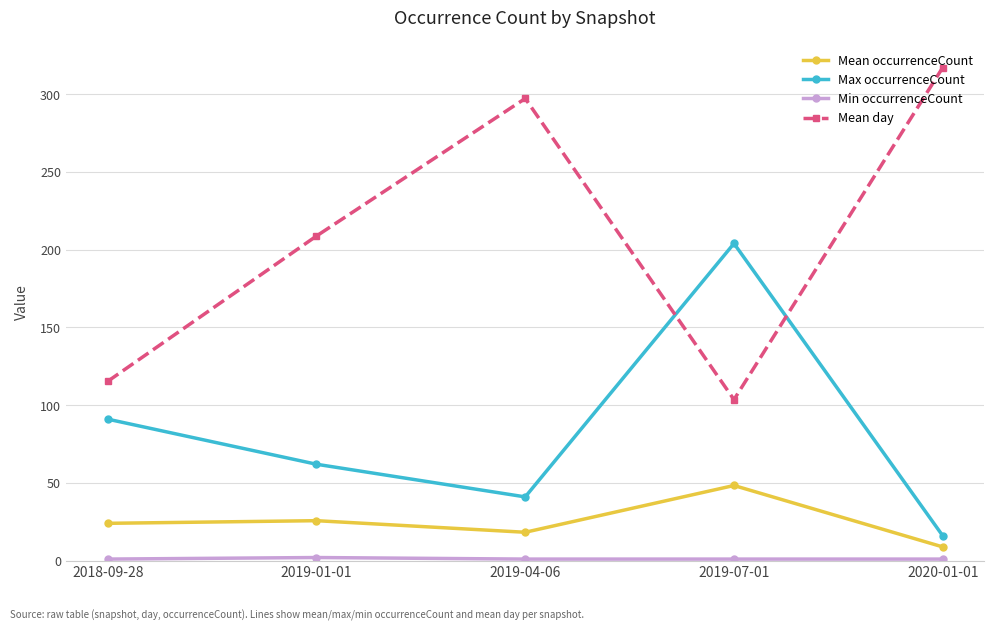

What is the approximate value of Mean day at 2019-07-01?

103.6